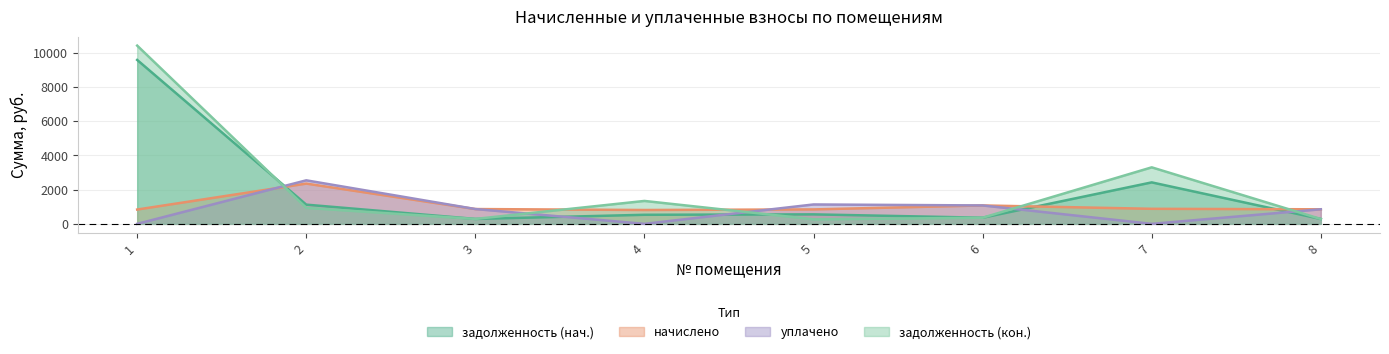

True or false: задолженность (нач.) and уплачено cross at least once.

True